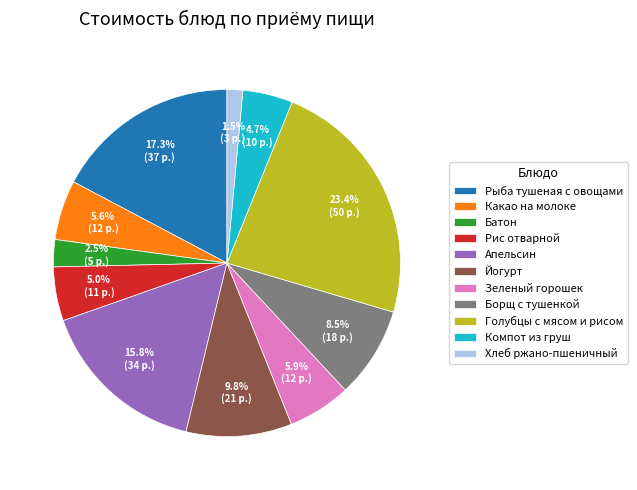

Approximately how many times larger is the value at Компот из груш compared to Рис отварной?

0.9